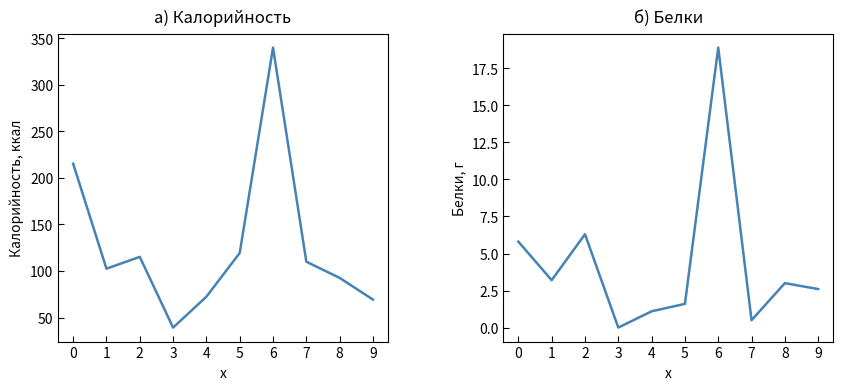

The Калорийность series shows 136.4 at 8. True or false?

False